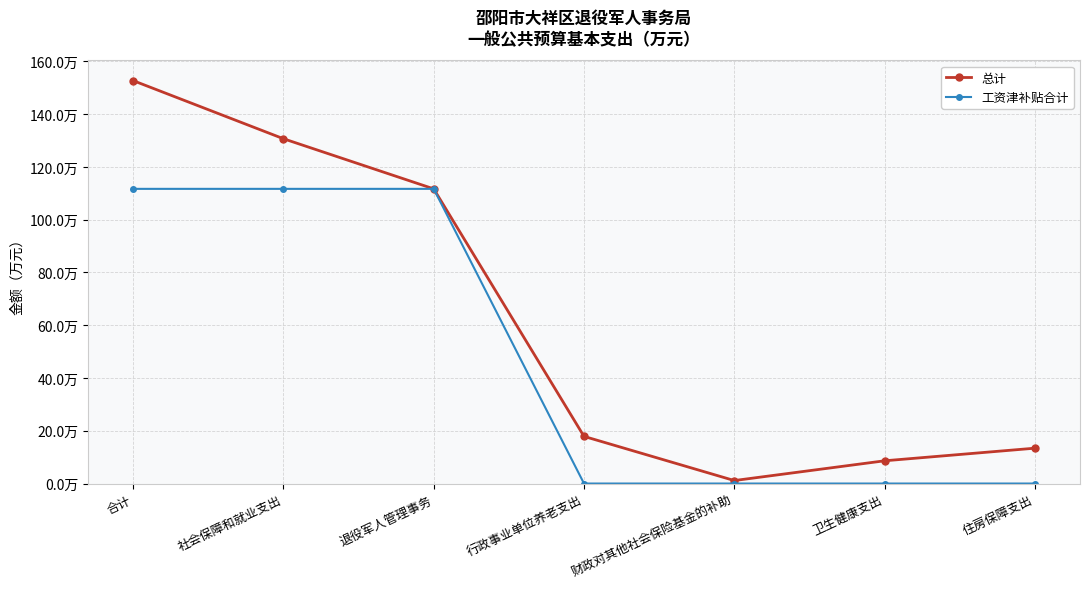

What is the maximum value for 工资津补贴合计?

111.7